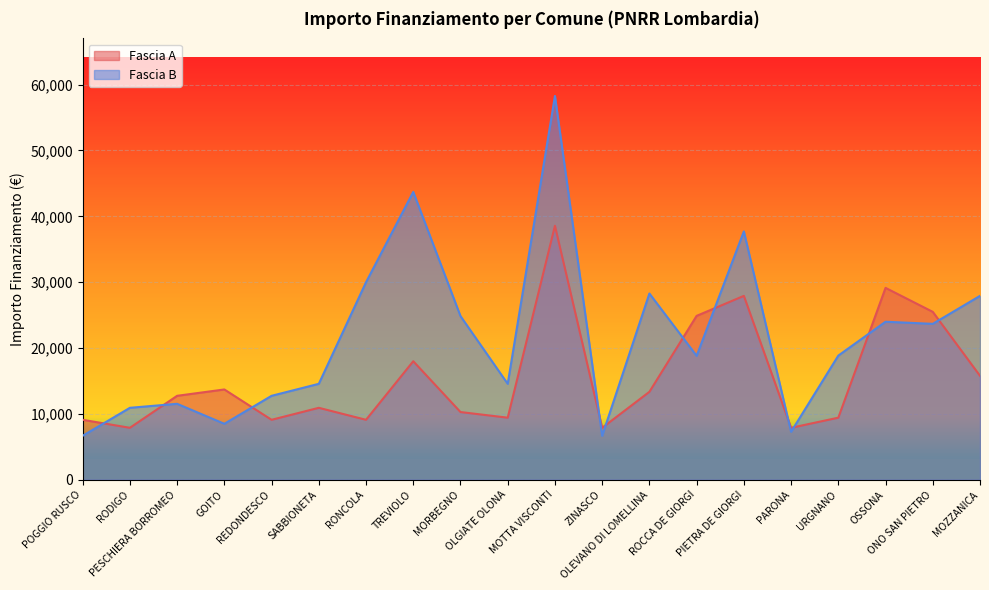

What is the average value of the Fascia A series?

15532